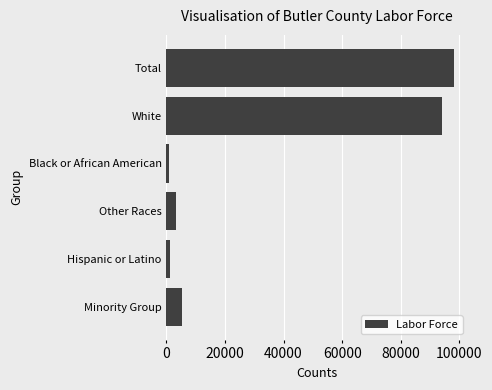

What is the change in value from Total to White?

-3941